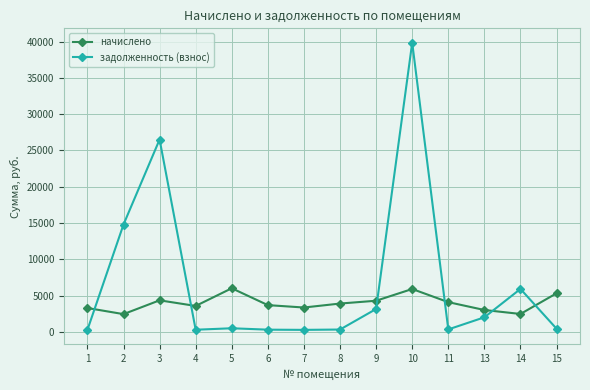

The задолженность (взнос) series shows 14795.8 at 2. True or false?

True